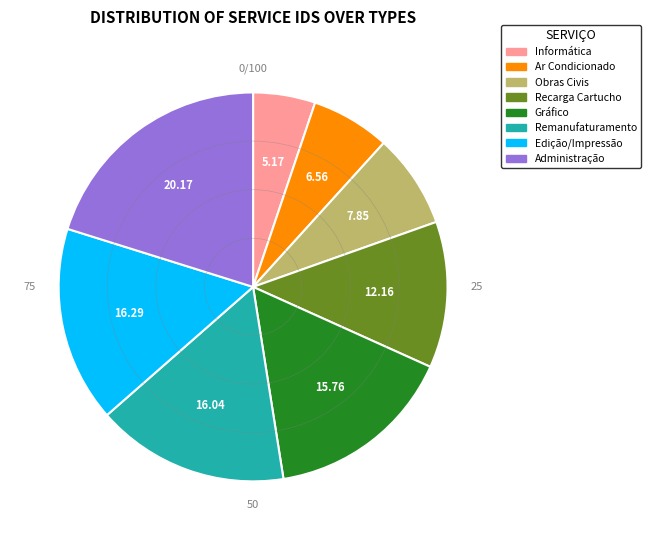

What is the ratio of the value at Obras Civis to the value at Administração?

0.4